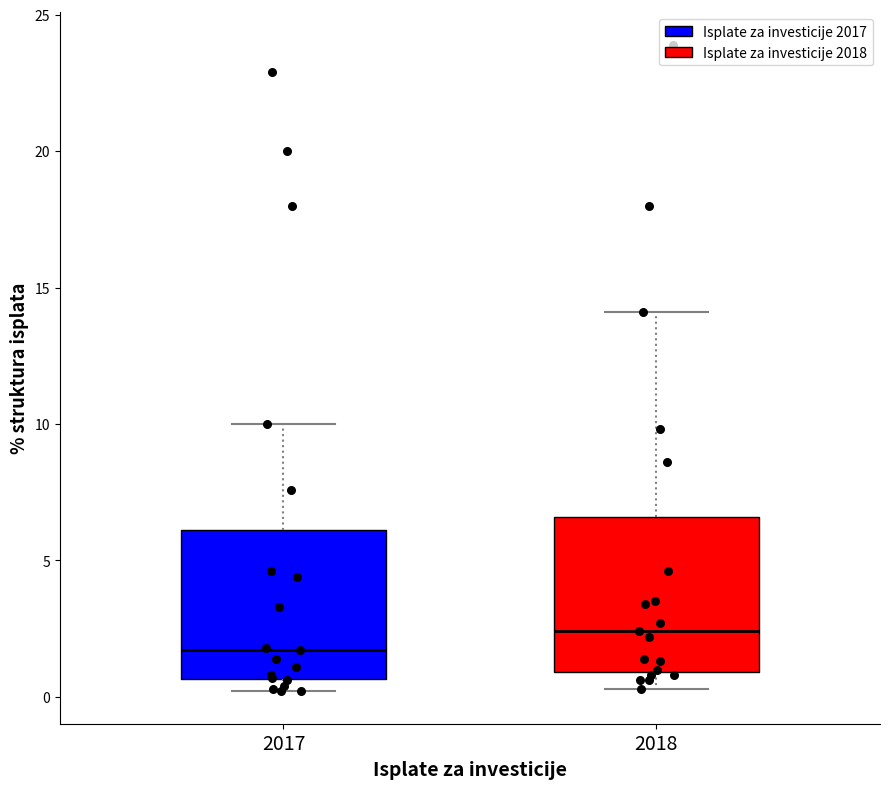

Where is the upper edge of the box at x = 2018 on the y-axis? The values are not printed on the chart, so give them approximately, as read against the axis.

6.5